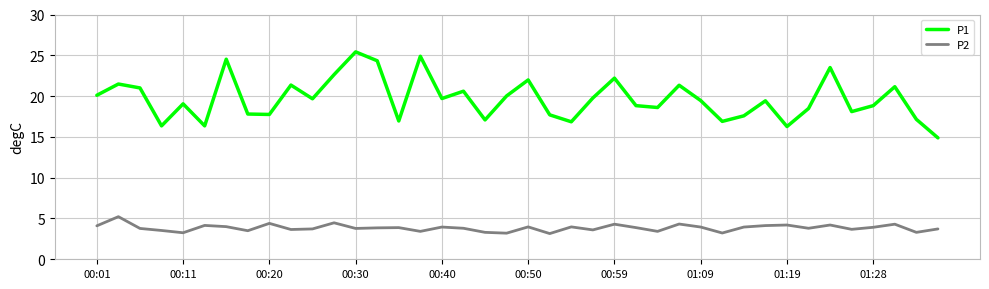

What is the sum of all P2 values?

153.9